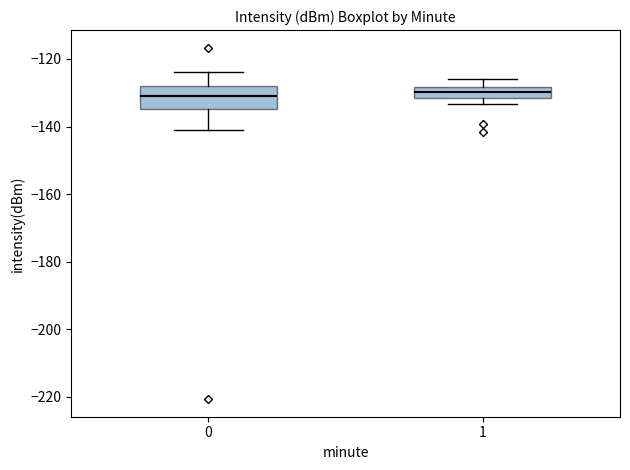

Reading left to right, read every box against the y-axis: the position of its median line, the range the box covers, and the ends of its whiskers. The values are not printed on the chart, so give them approximately, as read against the axis.

0: median -132, box -134 to -128, whiskers -142 to -124
1: median -130, box -132 to -128, whiskers -134 to -126